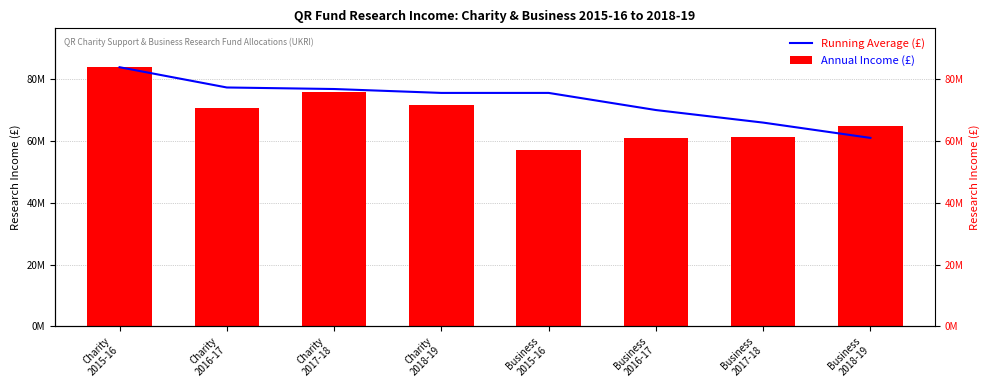

How many bars are there in total?

16